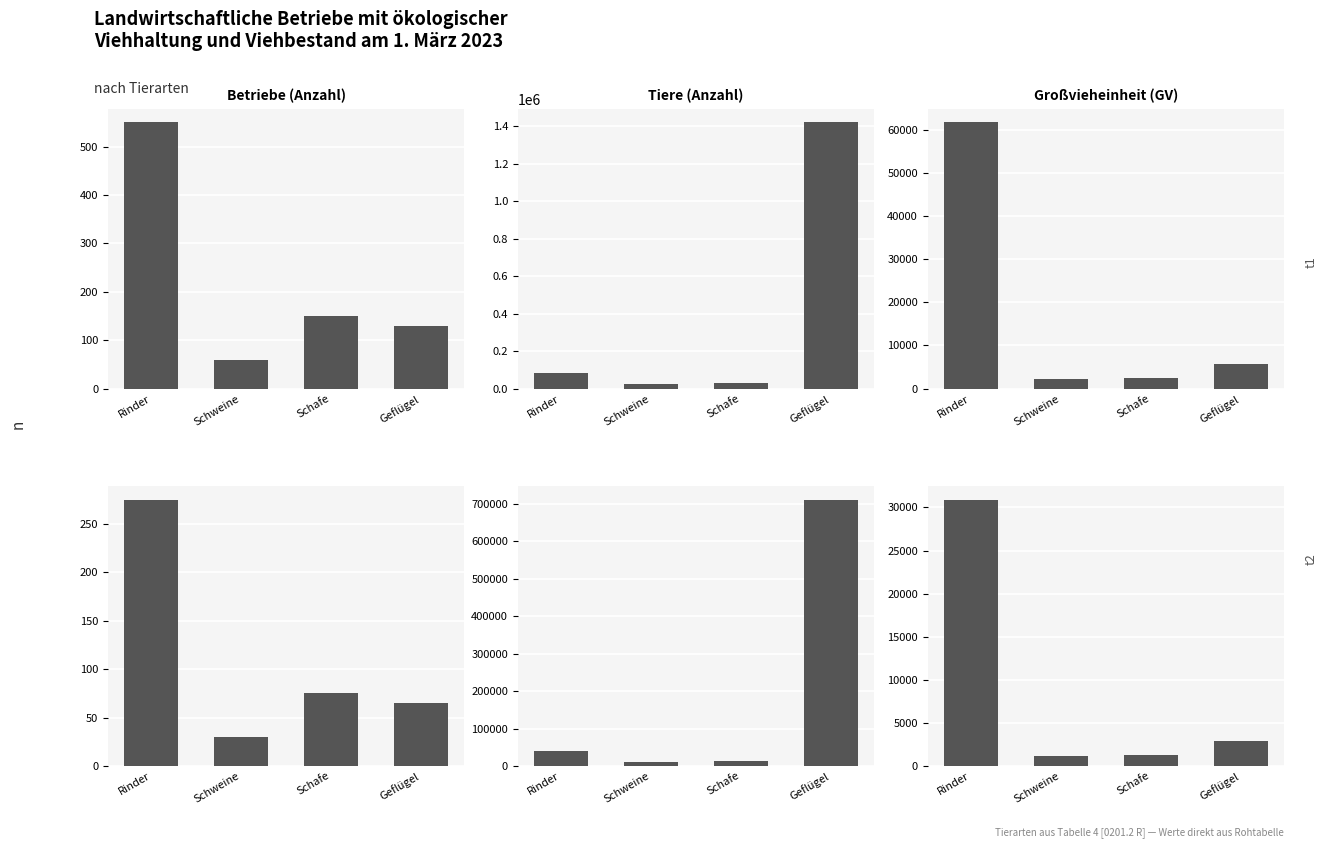

What is the value of the Großvieheinheit (GV) (t2) bar at the 2nd from the left?

1150